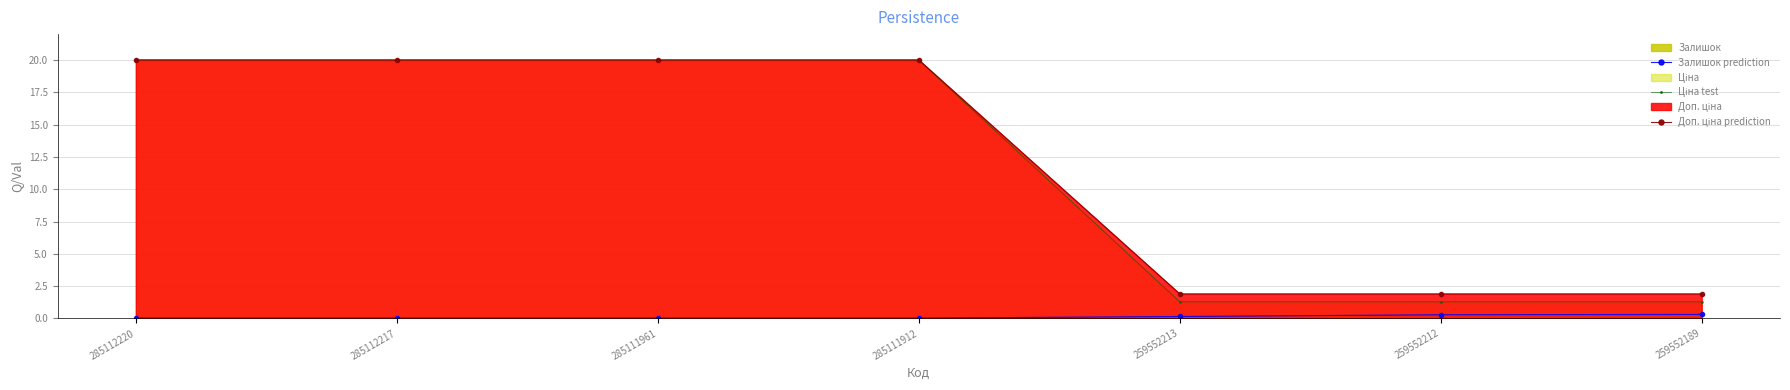

The value of Залишок prediction at 285112217 is 0.0. True or false?

False